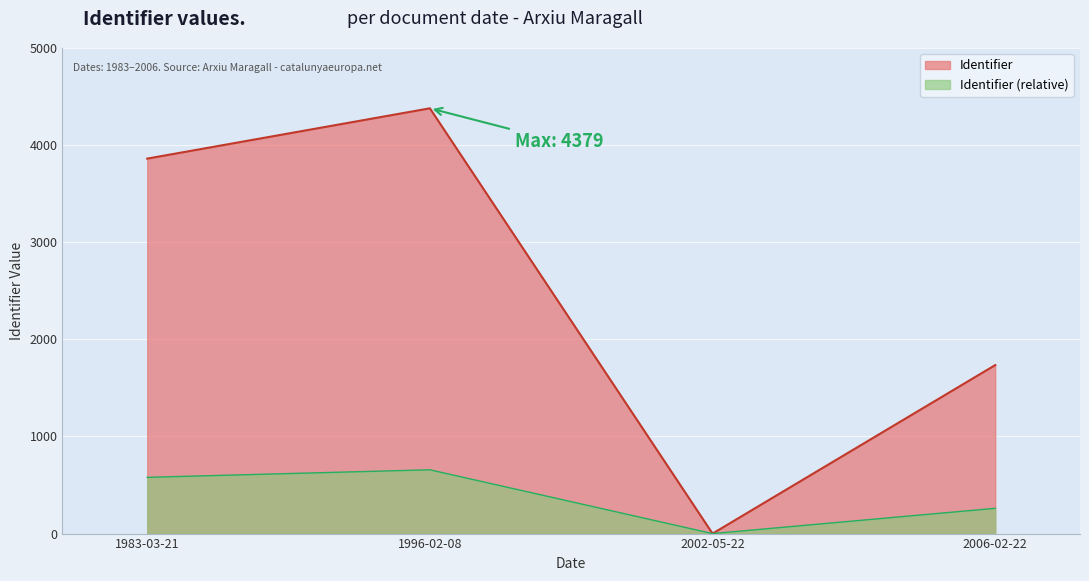

Does the chart display data point markers on the line(s)?

No